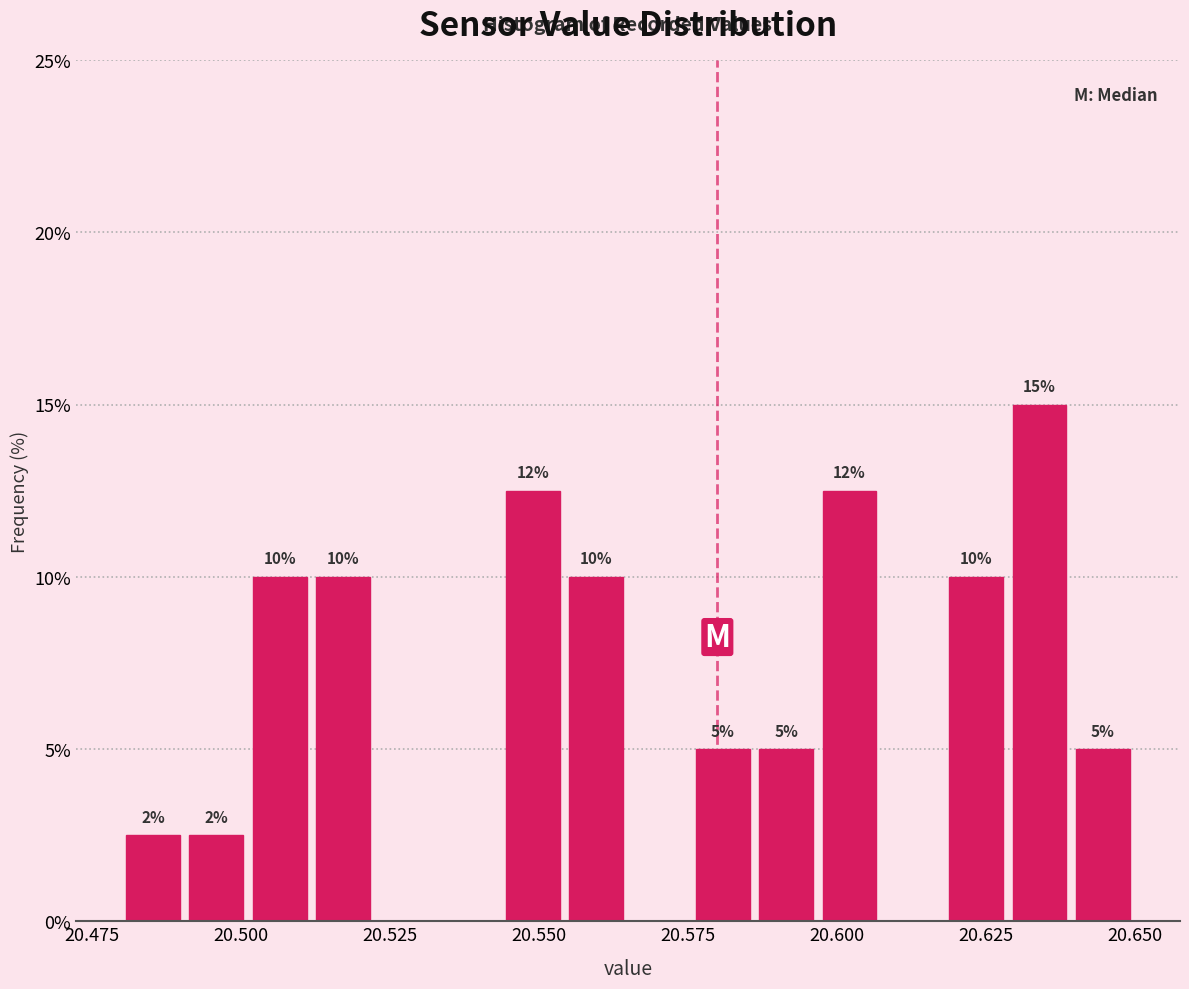

Around what value on the x-axis is the tallest bar? Give the approximate position of its centre, as read against the axis.

20.635